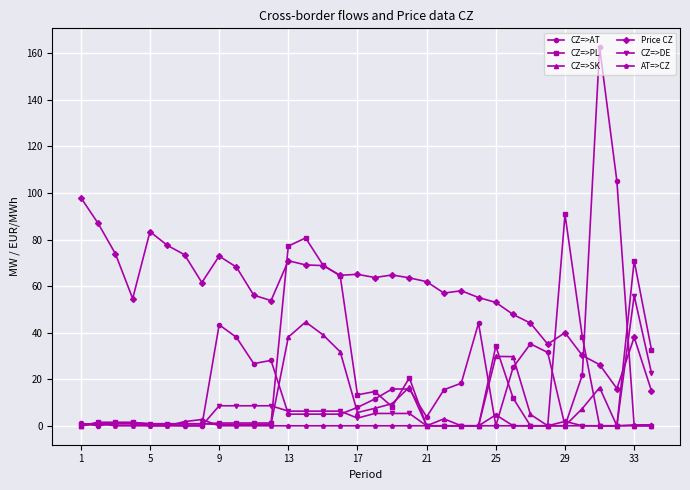

How many series are shown in this chart?

6